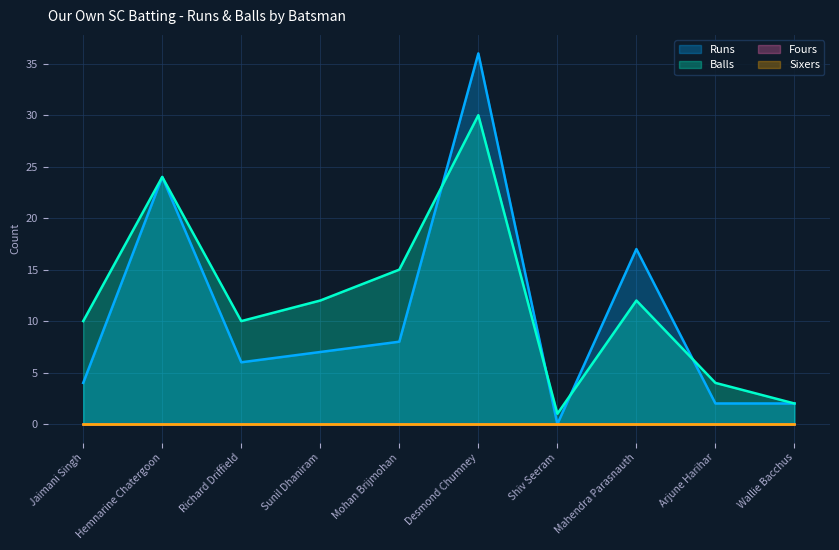

What is the lowest value of the Balls series?

1